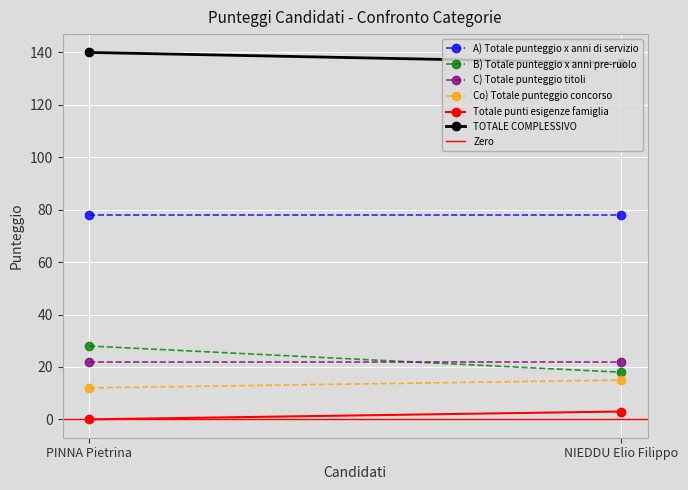

The value of A) Totale punteggio x anni di servizio at NIEDDU Elio Filippo is 16. True or false?

False